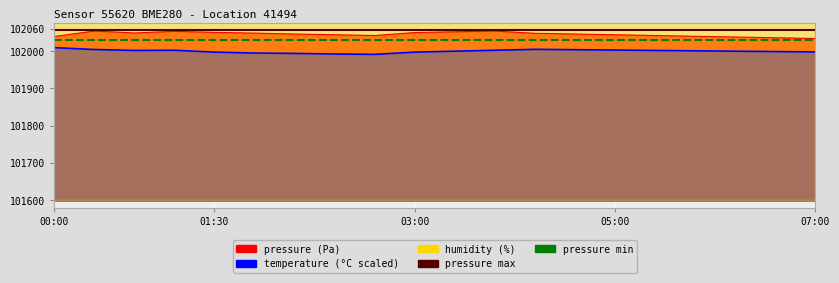

What is the sum of the temperature values at 01:30 and 06:00?

203998.5